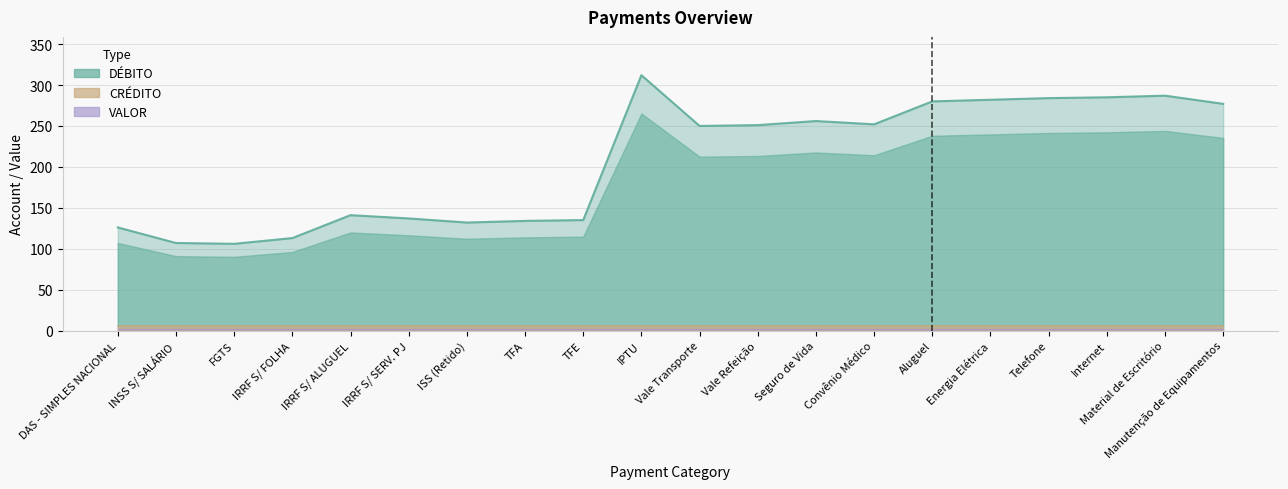

At which label does CRÉDITO reach its peak?

DAS - SIMPLES NACIONAL